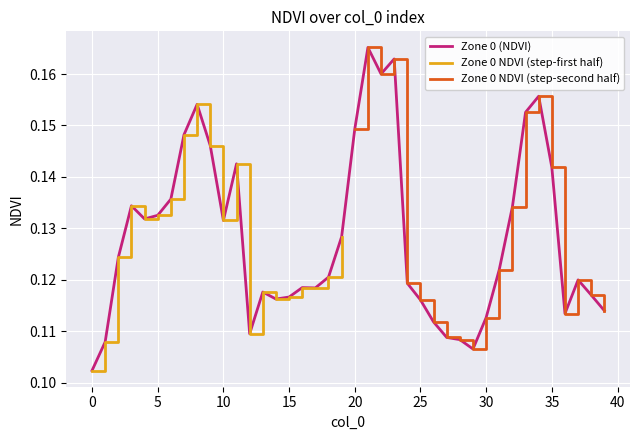

What is the minimum value shown in the chart?

0.1